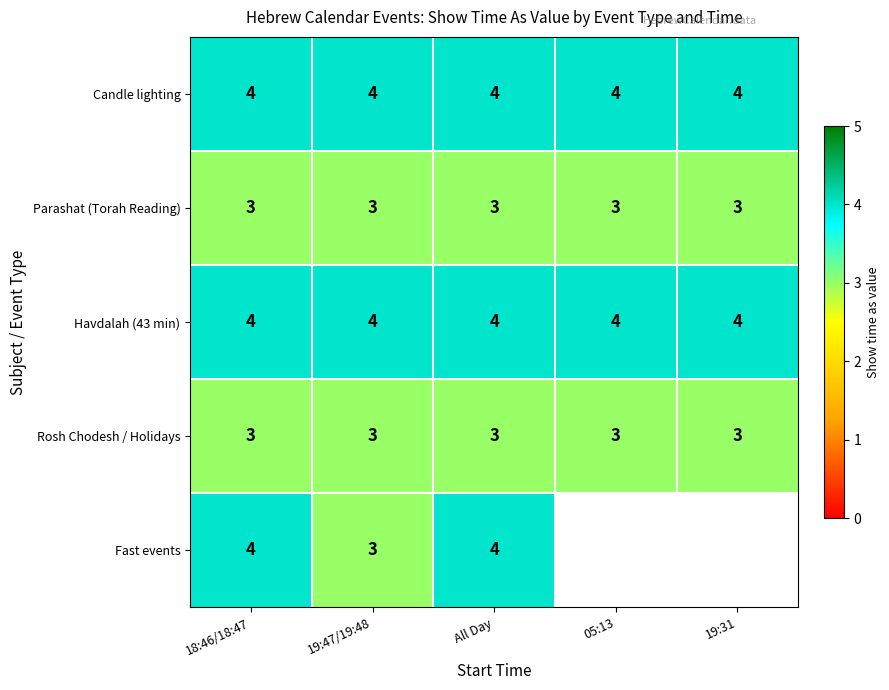

What is the approximate value of Rosh Chodesh / Holidays at 19:31?

3